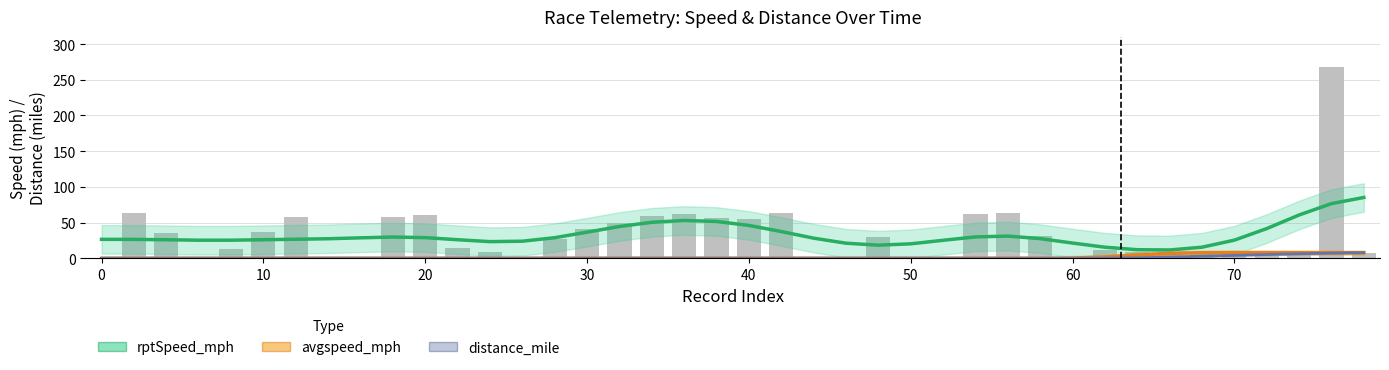

What is the total value across all series at 30?

36.6